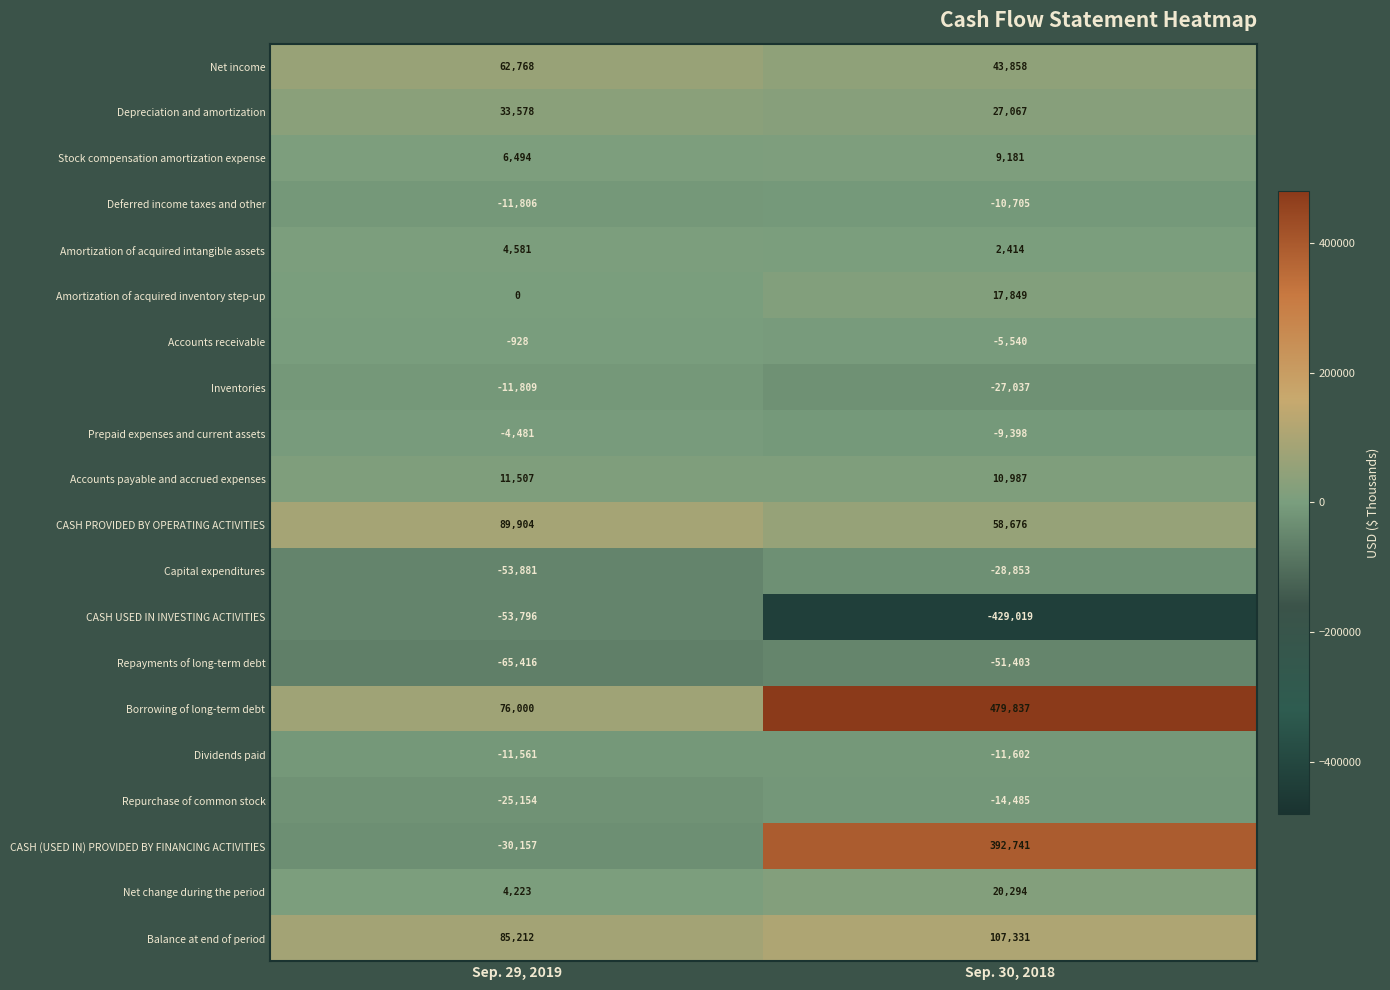

Which series has the largest total across all categories?

Borrowing of long-term debt